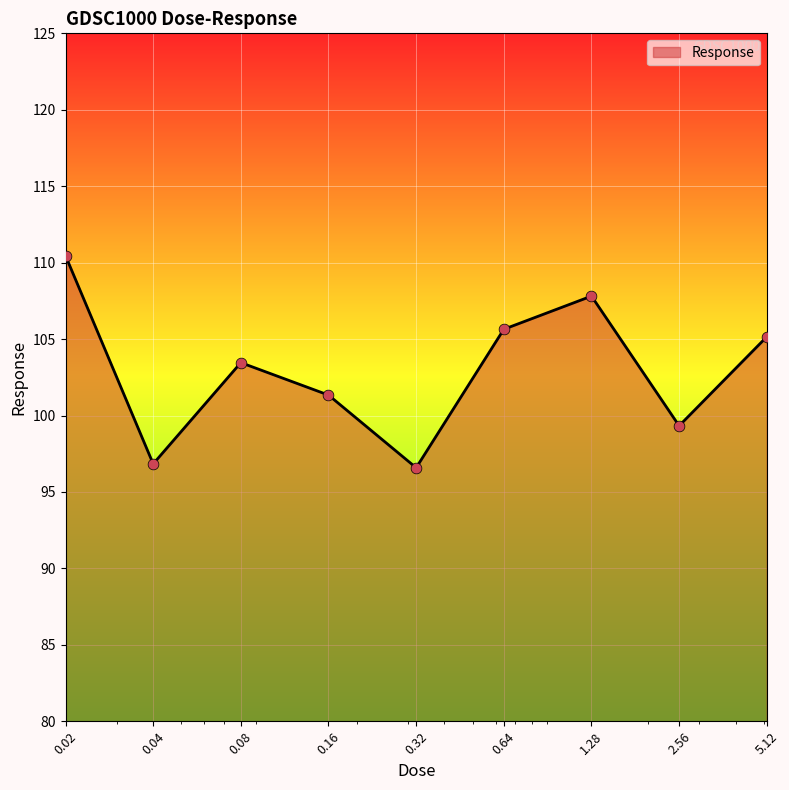

What is the maximum value shown in the chart?

110.5